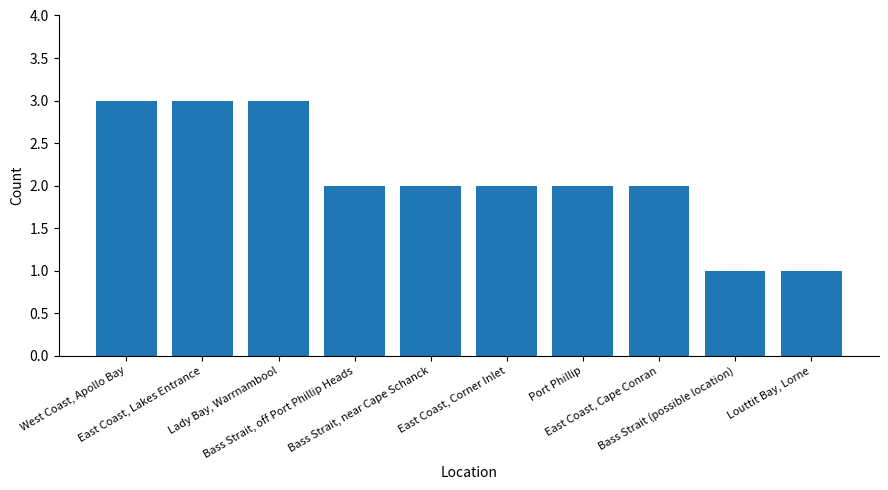

What is the change in value from East Coast, Lakes Entrance to Louttit Bay, Lorne?

-2